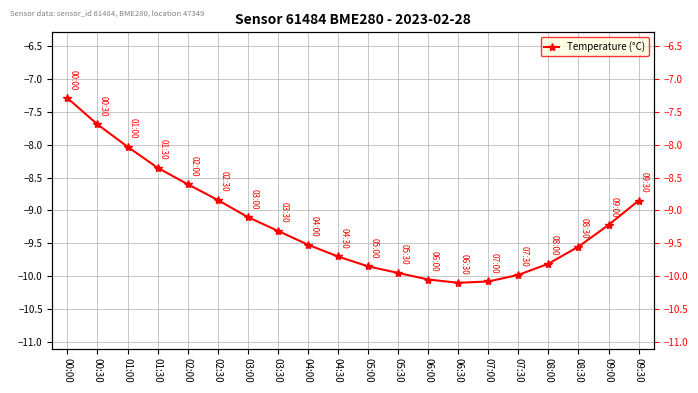

What is the difference between the maximum and minimum values?

2.8